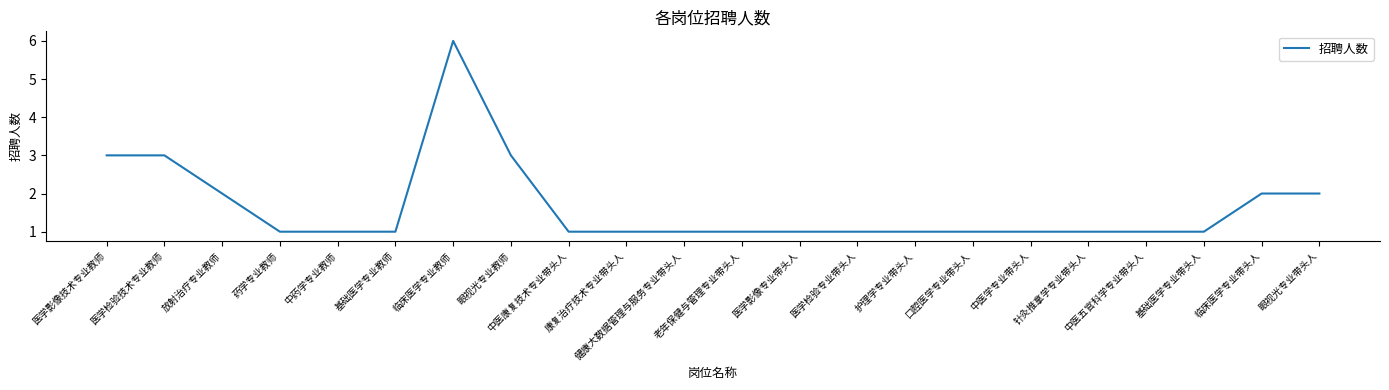

How many lines are shown in the chart?

1